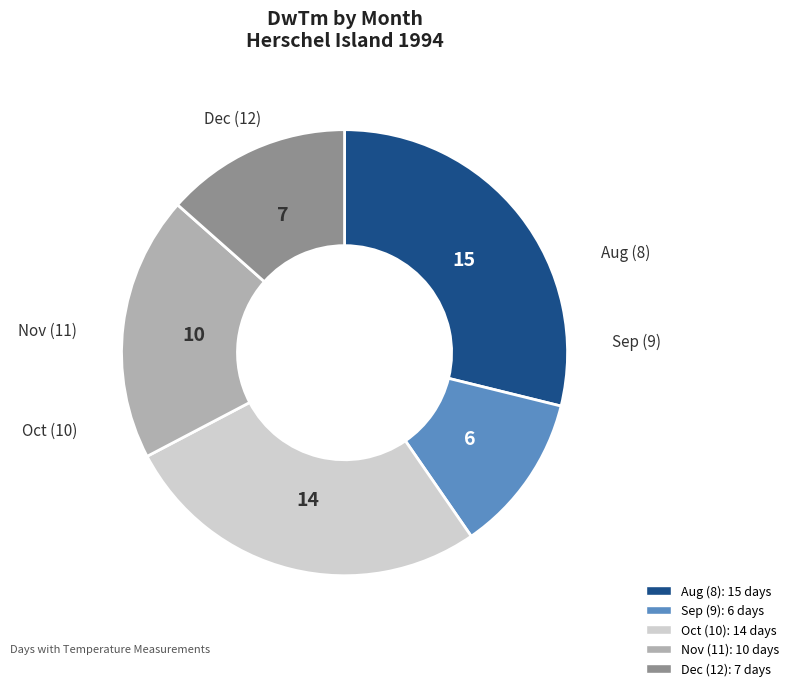

Which slice is the smallest?

Month 9